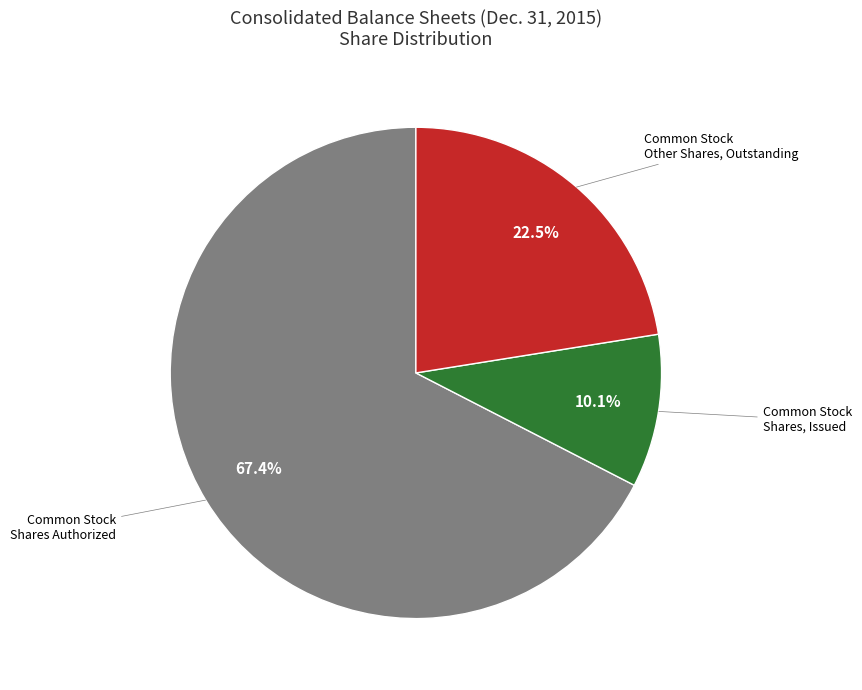

Is there any slice that represents more than half of the pie?

Yes